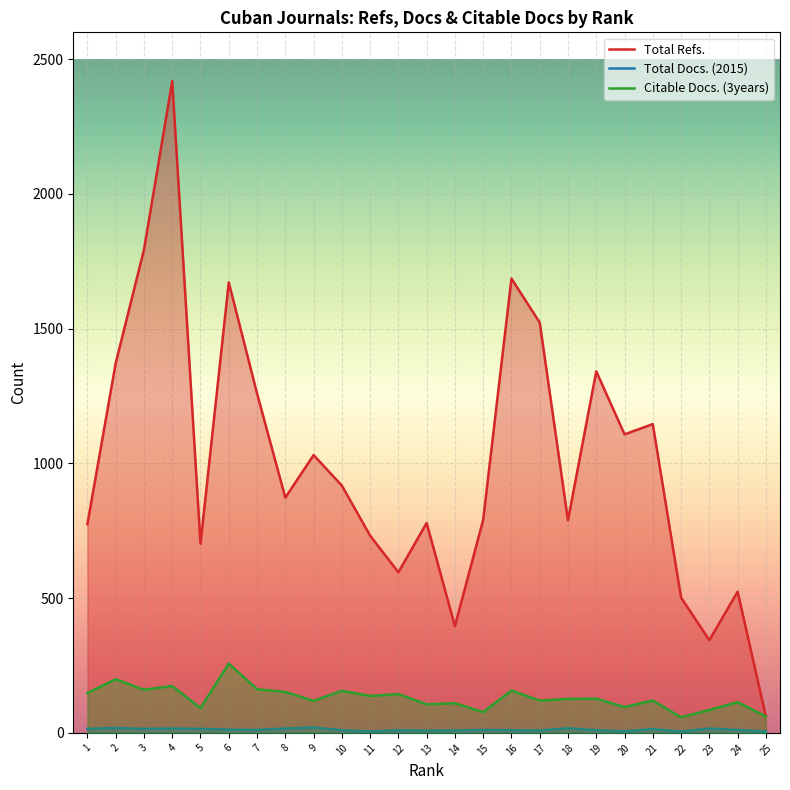

What is the minimum value for Total Docs. (2015)?

5